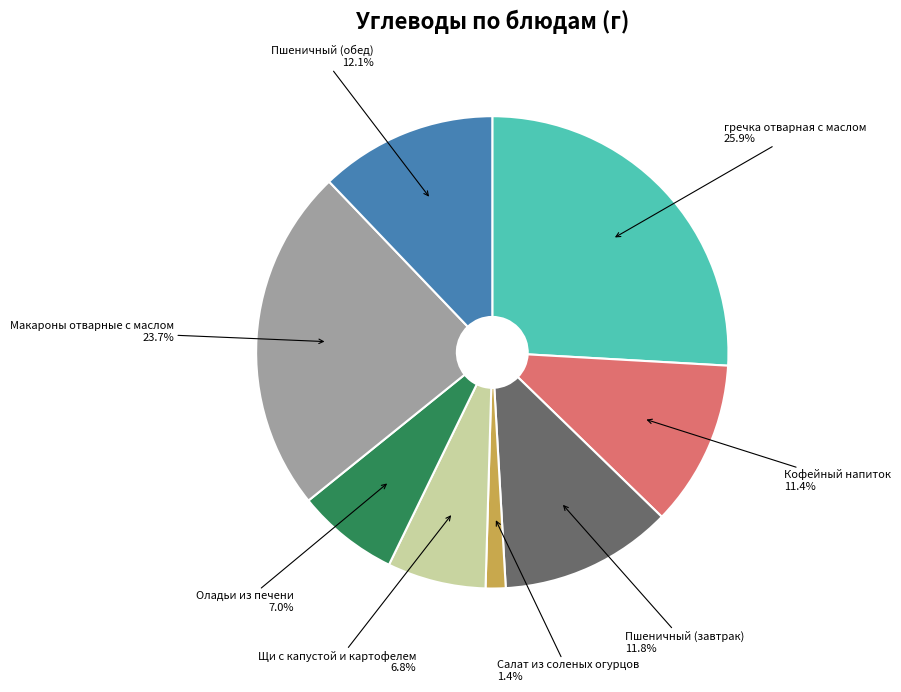

Is there any slice that represents more than half of the pie?

No